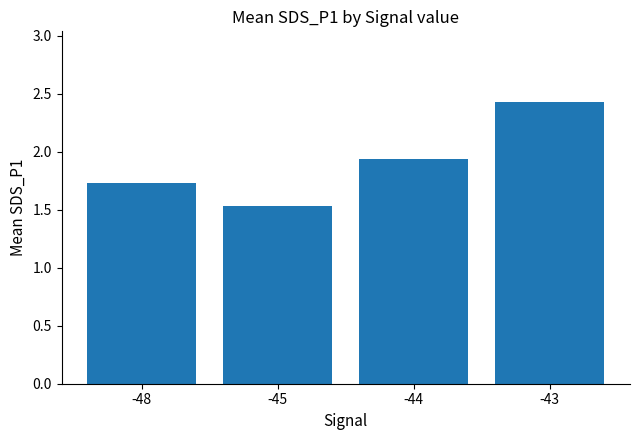

Does the chart contain any negative values?

No